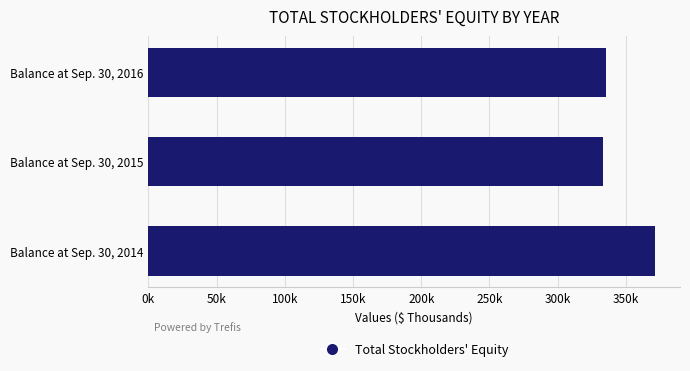

Does the chart contain any negative values?

No